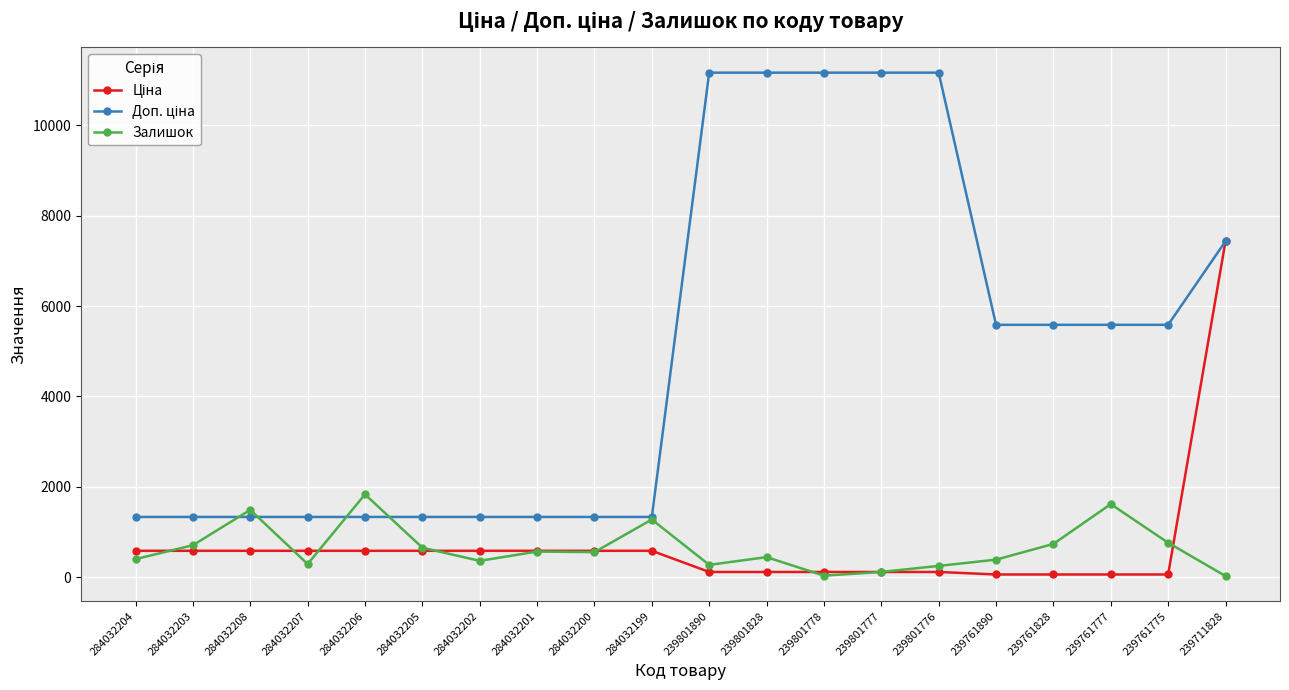

What position from the left is 239761775?

19